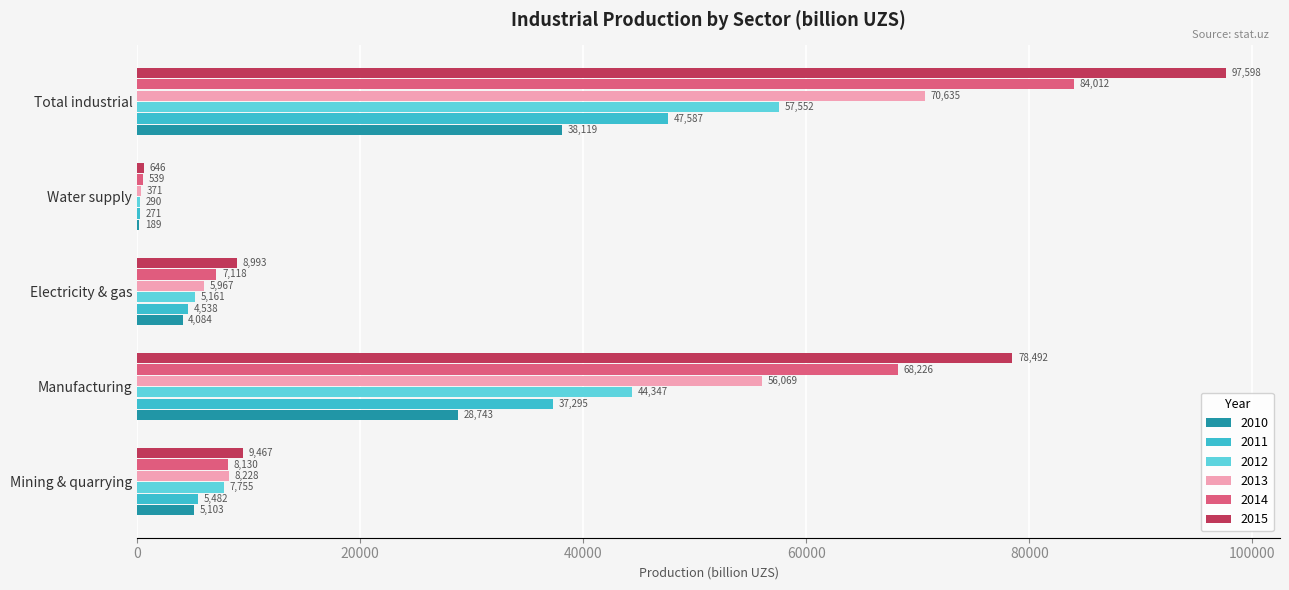

Which category has the highest value across all series?

Total industrial